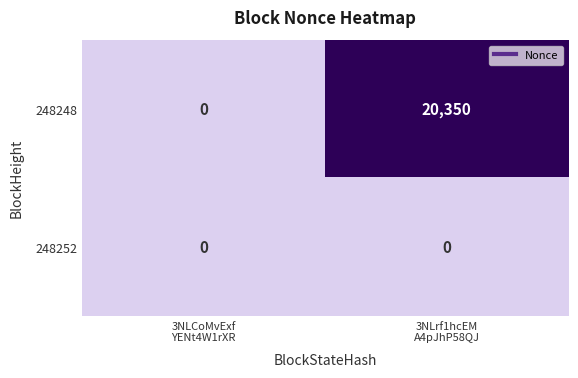

What is the difference between the highest and lowest values at 3NLrf1hcEM
A4pJhP58QJ?

20350